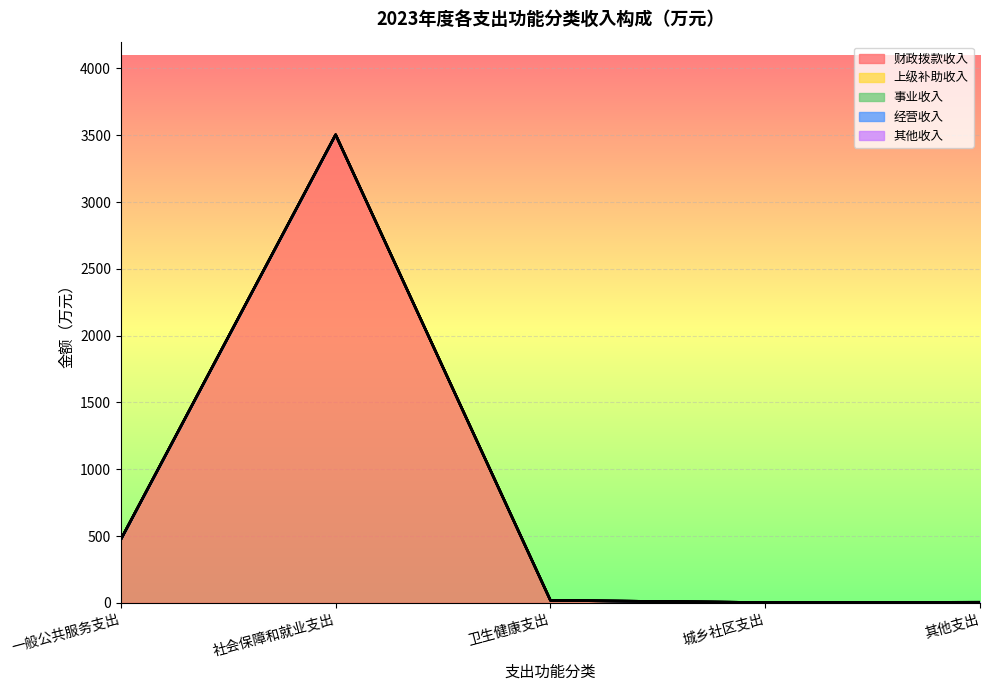

What position from the left is 卫生健康支出?

3